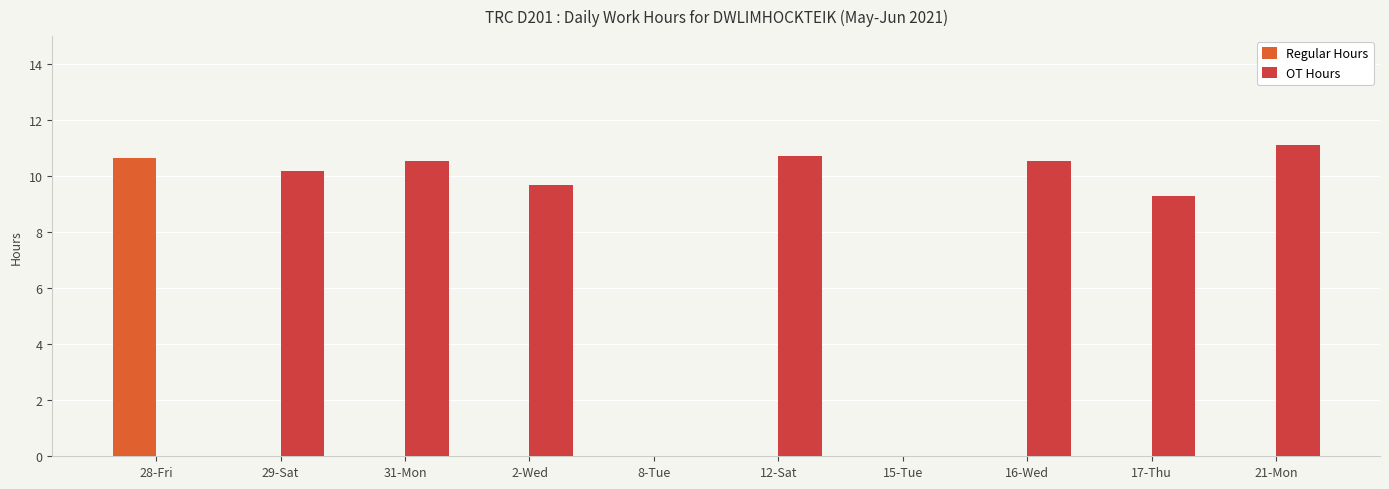

Between 16-Wed and 12-Sat, which is larger?

16-Wed